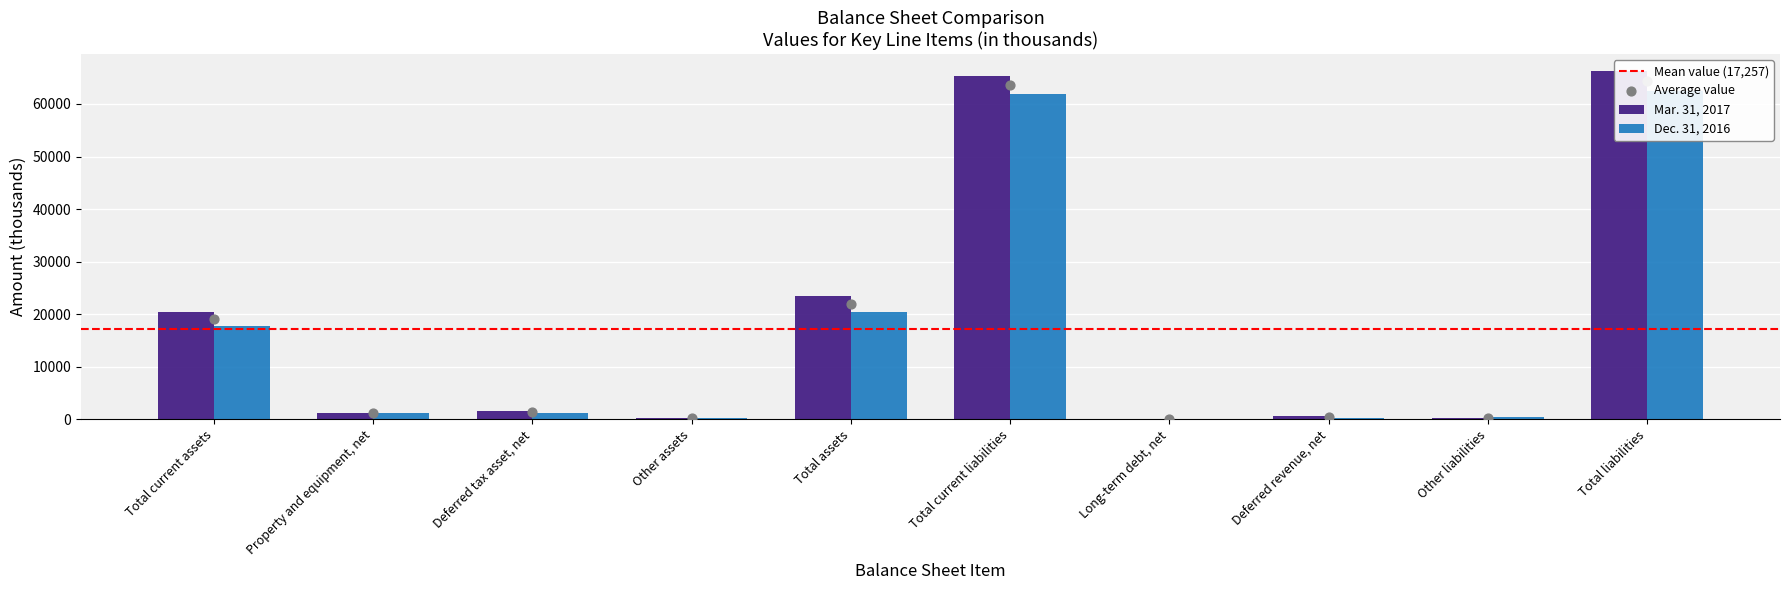

At which category is the sum across all series the highest?

Total liabilities